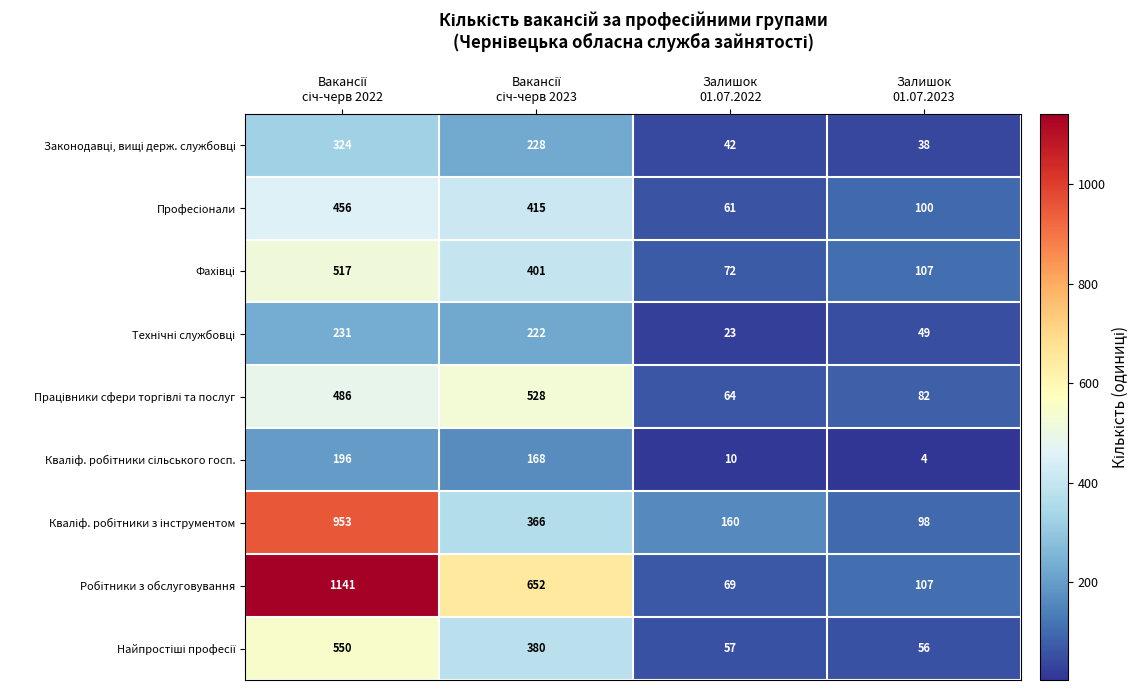

What is the difference between the highest and lowest values at Залишок
01.07.2022?

150